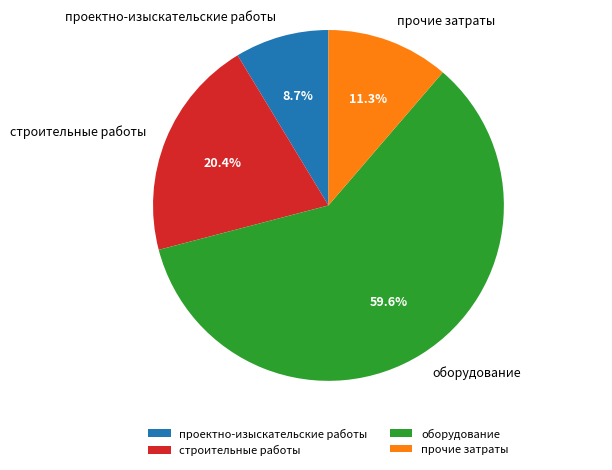

What is the ratio of the value at проектно-изыскательские работы to the value at прочие затраты?

0.8